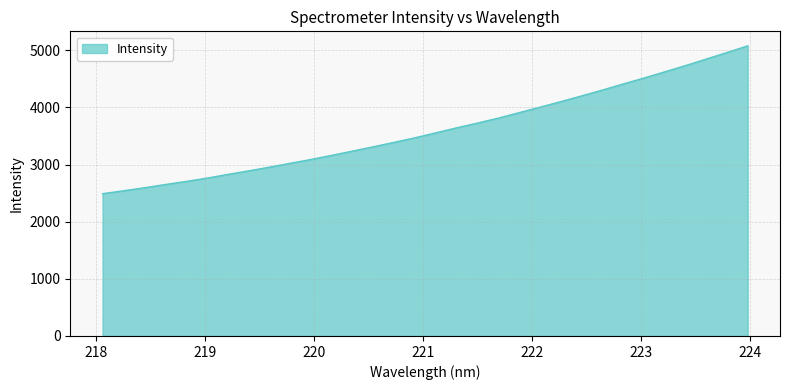

What is the greatest value displayed?

5079.3